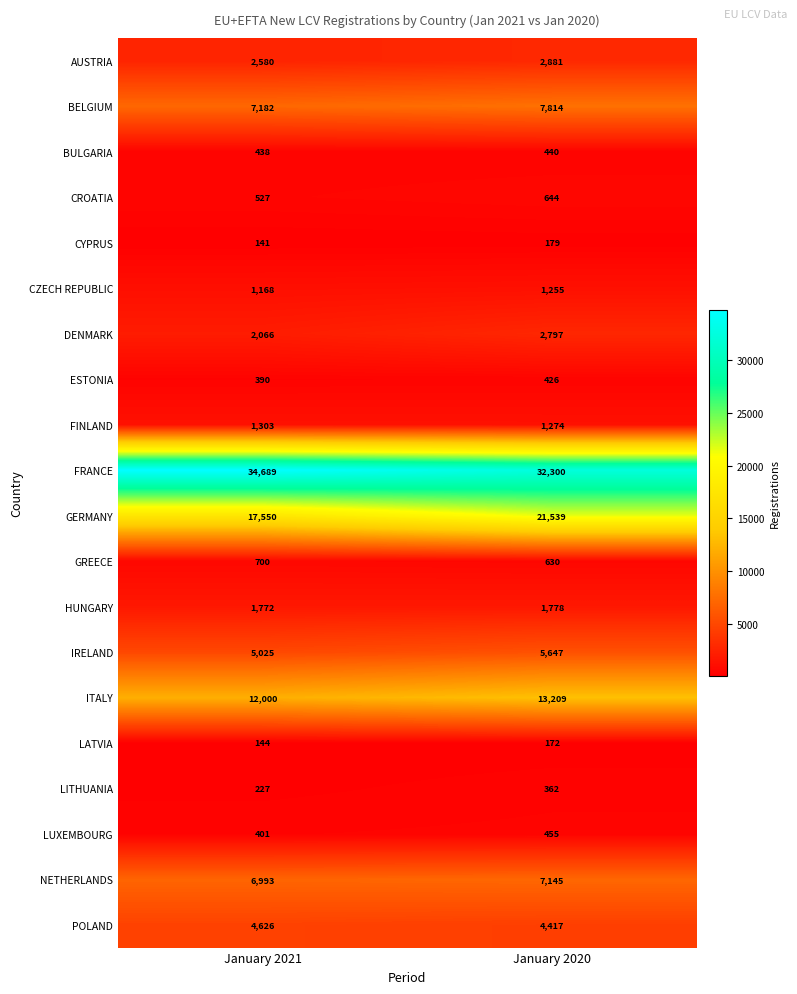

What is the difference between the LITHUANIA values at January 2021 and January 2020?

135